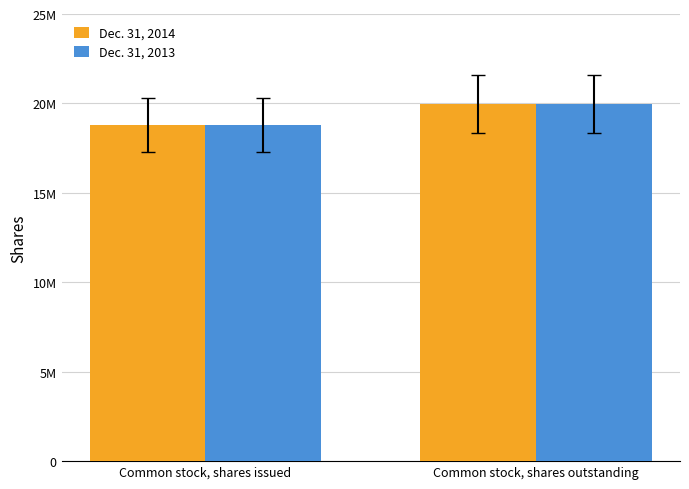

True or false: Dec. 31, 2014 has a value of 18807144 at Common stock, shares issued.

True